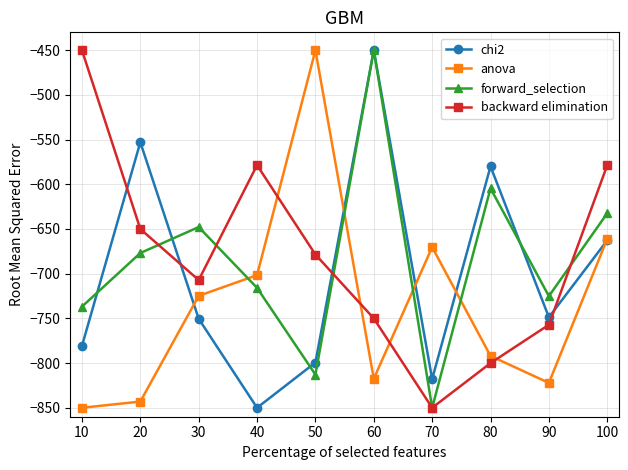

How many interior local valleys does the anova series have?

2